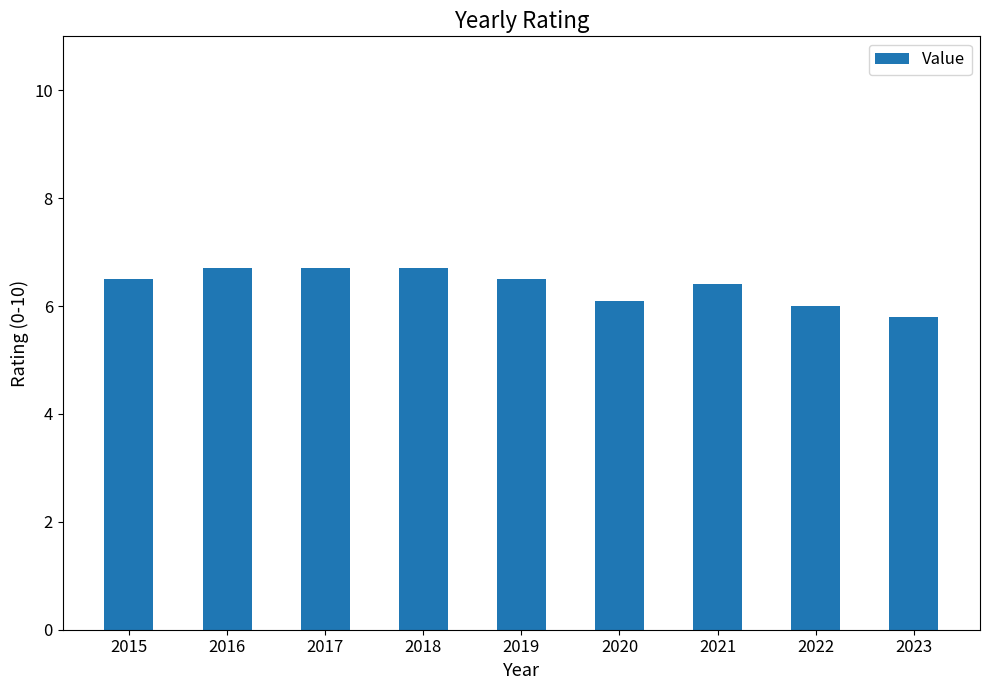

Reading left to right, what are all the values shown in this chart?

2015=6.5	2016=6.7	2017=6.7	2018=6.7	2019=6.5	2020=6.1	2021=6.4	2022=6.0	2023=5.8